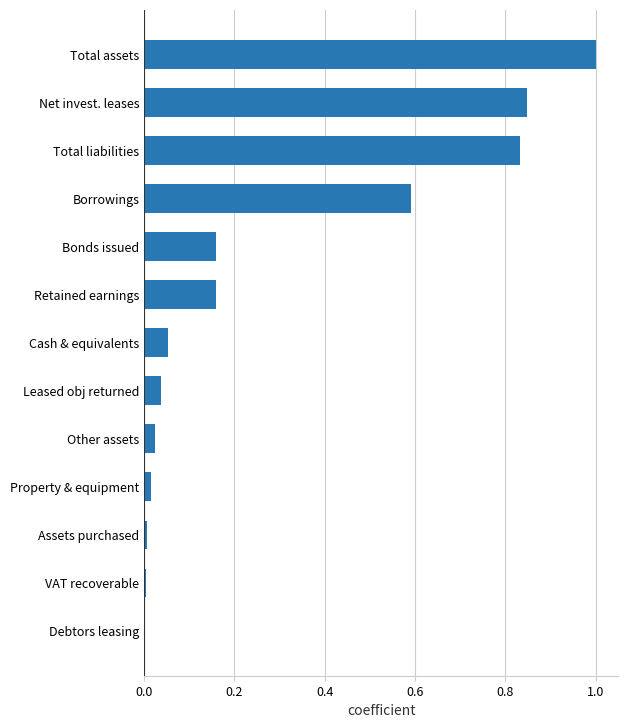

Is it true that the value at Net invest. leases is 0.4?

False